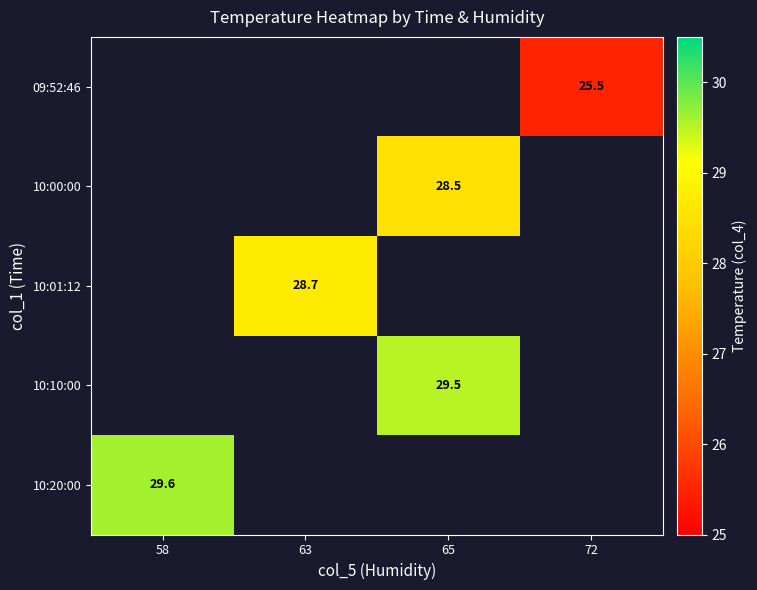

The value of 10:00:00 at 65 is 13.8. True or false?

False